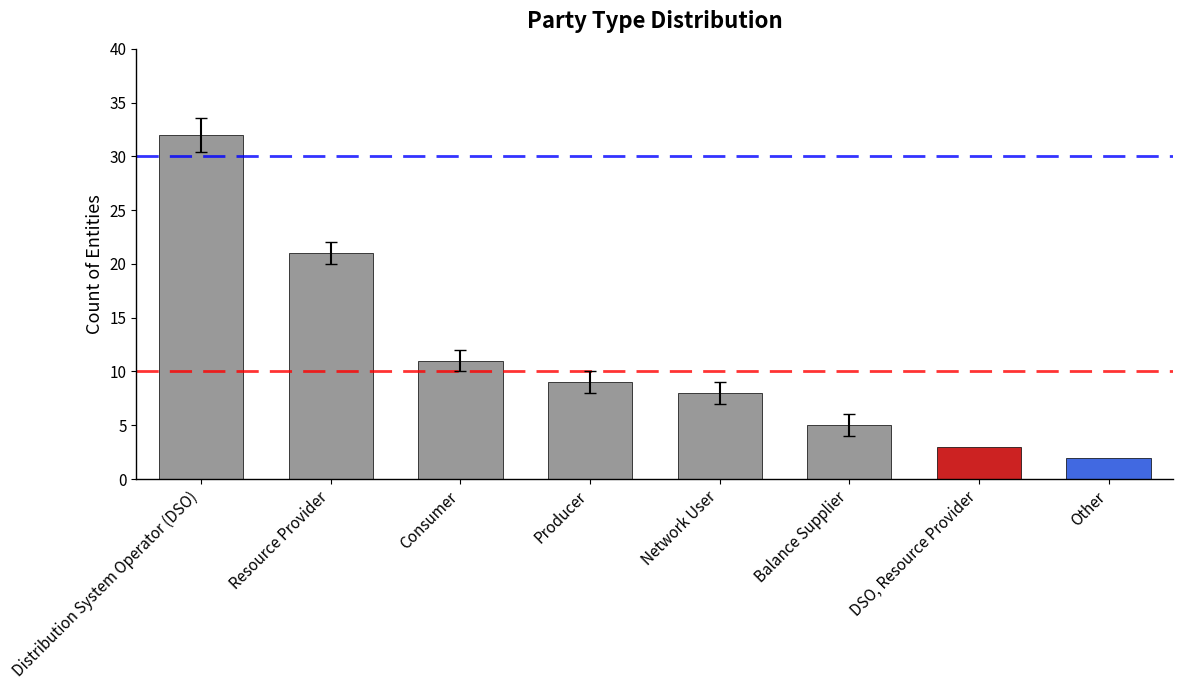

What is the average value?

11